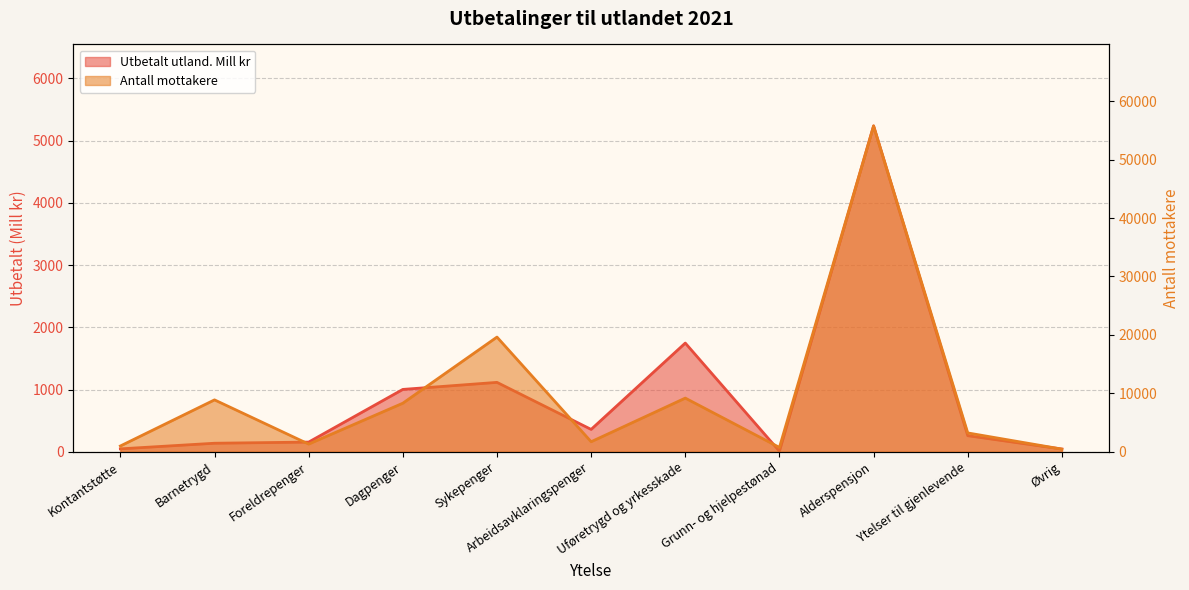

Between Sykepenger and Uføretrygd og yrkesskade, which is larger?

Uføretrygd og yrkesskade